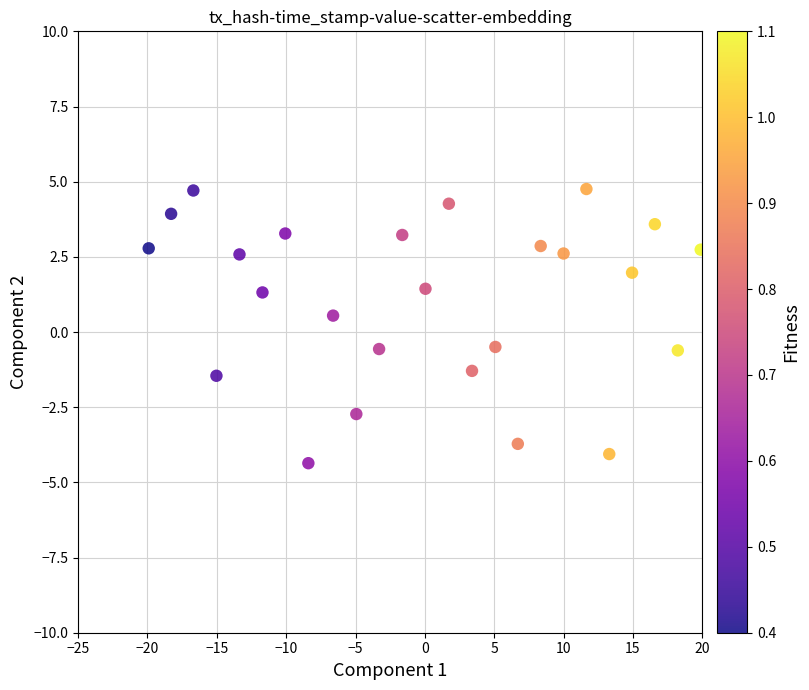

What is the range of Y values (max minus min)?

9.1